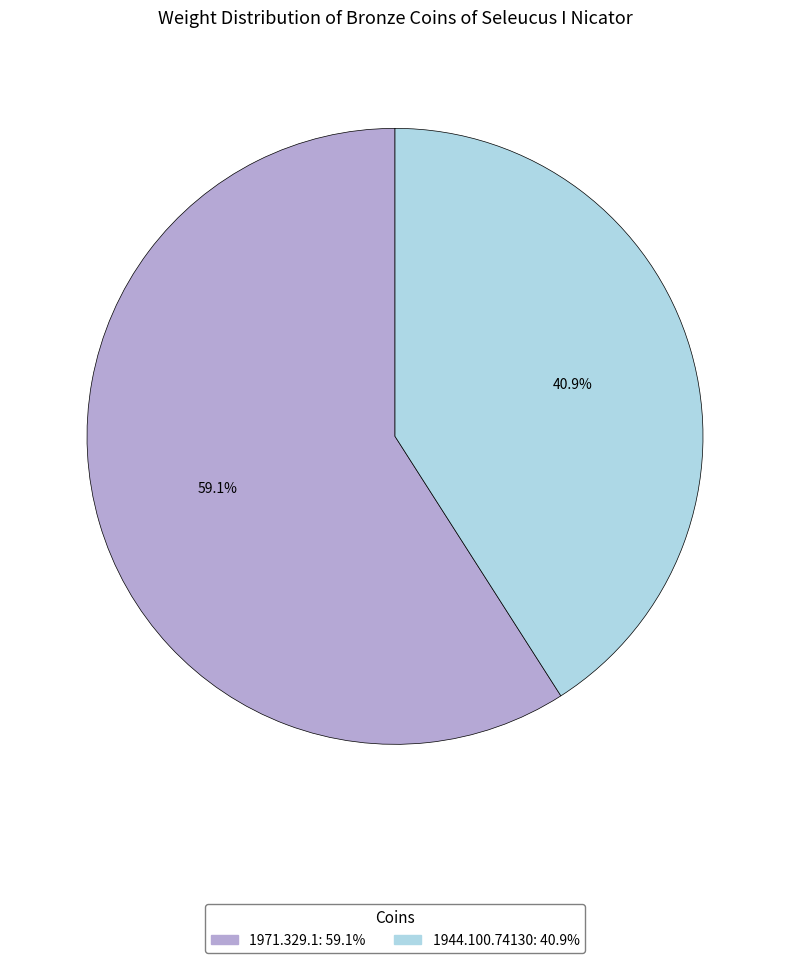

Do 1944.100.74130 and 1971.329.1 together represent more than half of the pie?

Yes